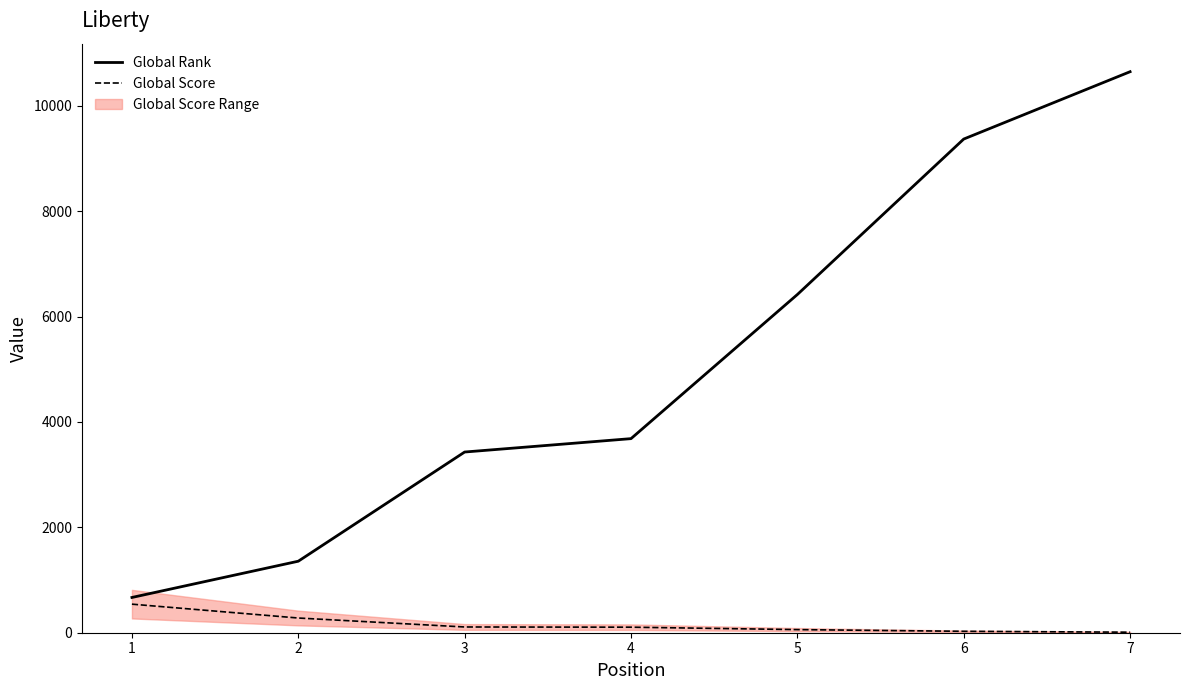

At which category does the chart reach its peak across all series?

7